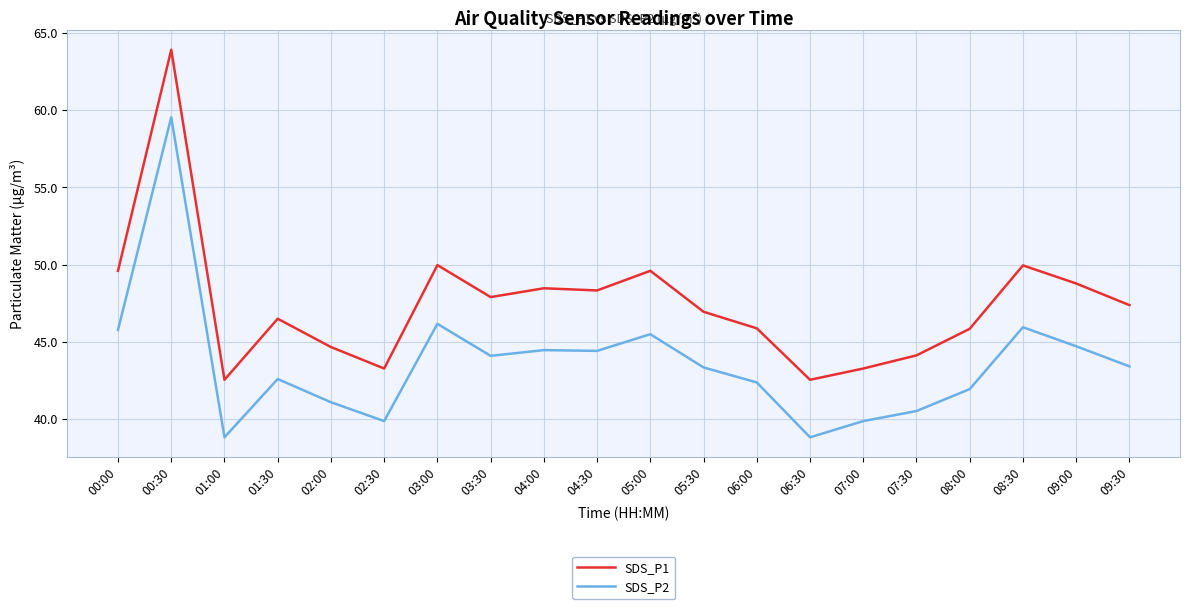

True or false: SDS_P2 and SDS_P1 intersect in this chart.

False